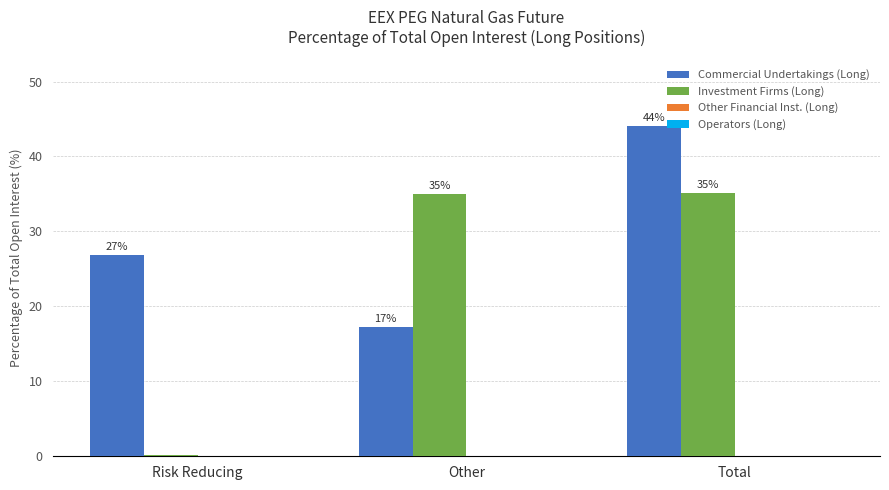

Where does the Investment Firms (Long) series first go above 34?

Other